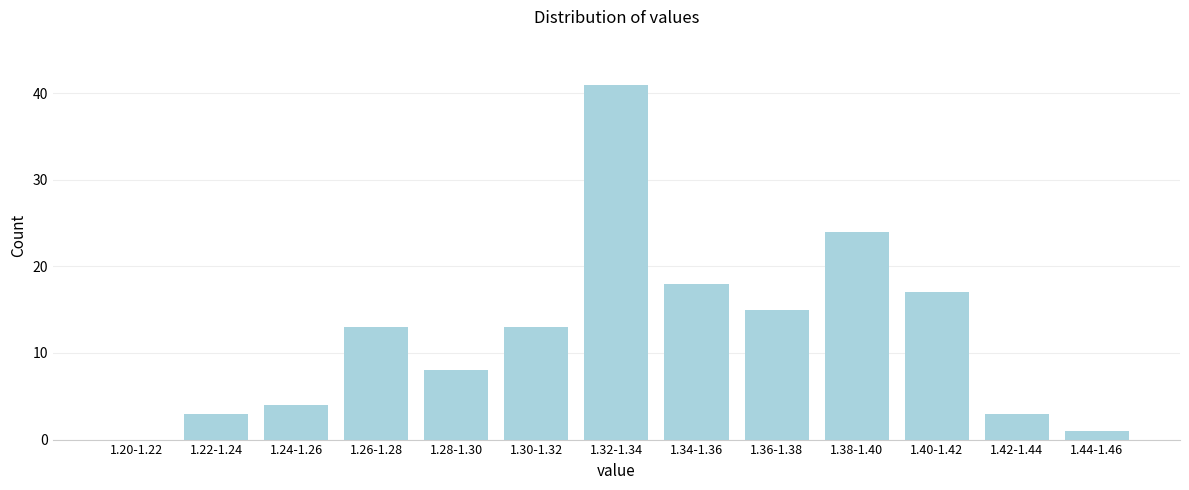

Reading left to right, transcribe all the data shown in this chart.

1.20-1.22=0	1.22-1.24=3	1.24-1.26=4	1.26-1.28=13	1.28-1.30=8	1.30-1.32=13	1.32-1.34=41	1.34-1.36=18	1.36-1.38=15	1.38-1.40=24	1.40-1.42=17	1.42-1.44=3	1.44-1.46=1